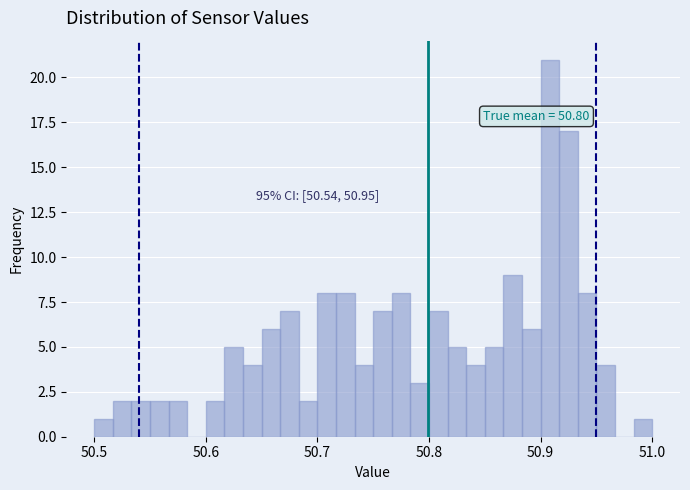

Read against the x-axis, roughly where is the centre of the tallest bar?

50.91